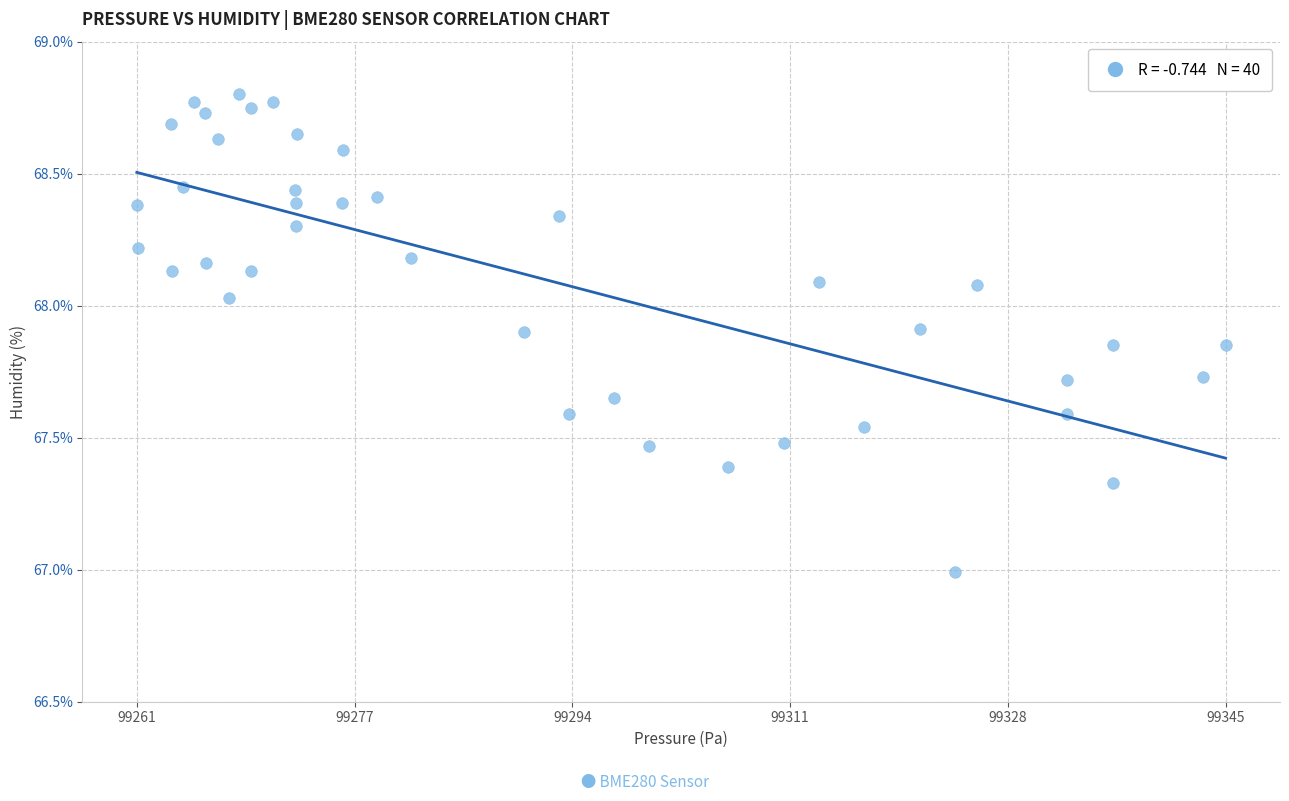

What is the range of Y values (max minus min)?

1.8